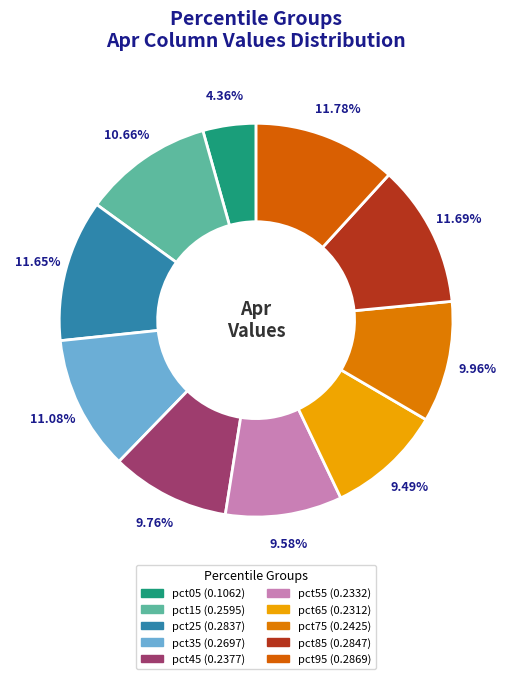

What percentage is the pct55 slice, to the nearest percent?

10%